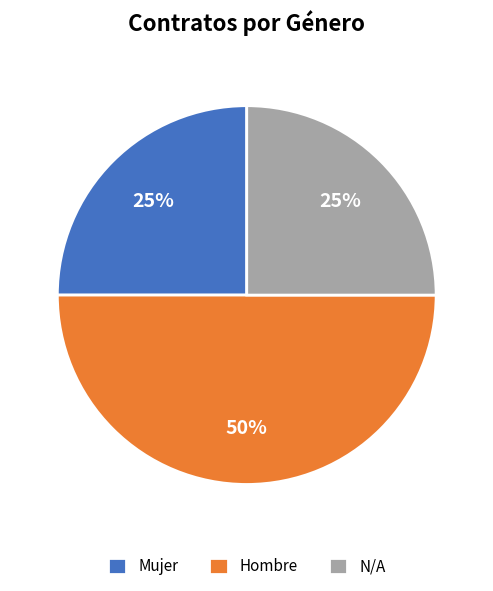

True or false: N/A accounts for 13% of the total.

False